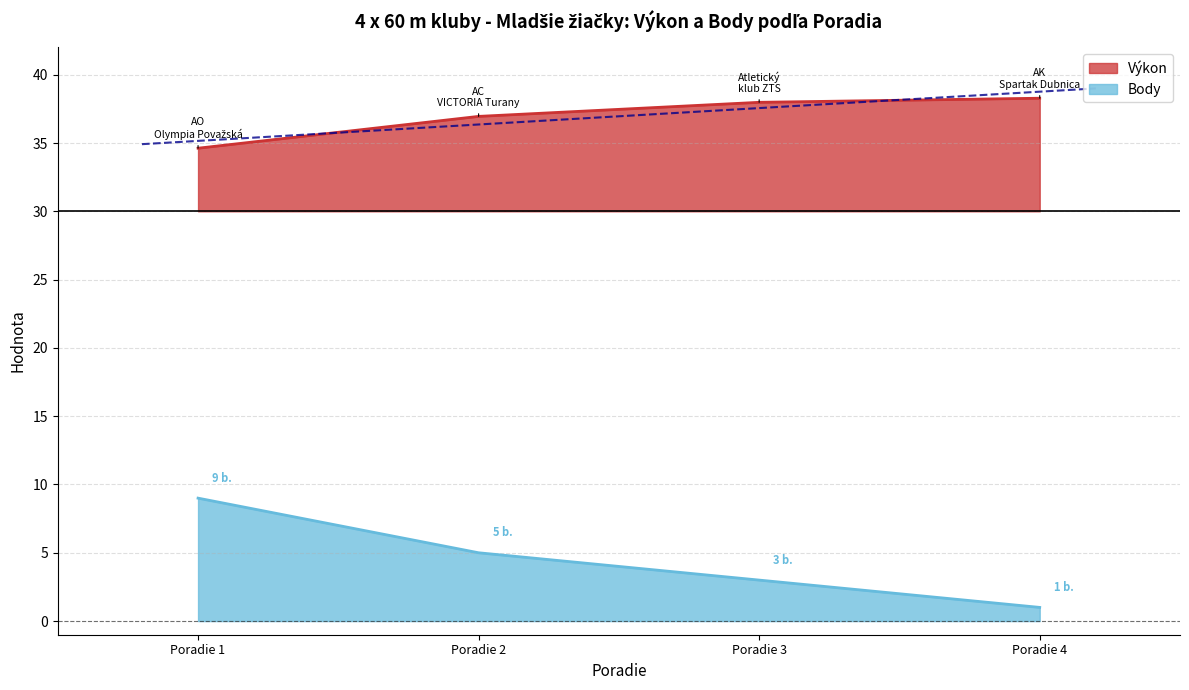

Count the Body values in the range 3 to 9.

3